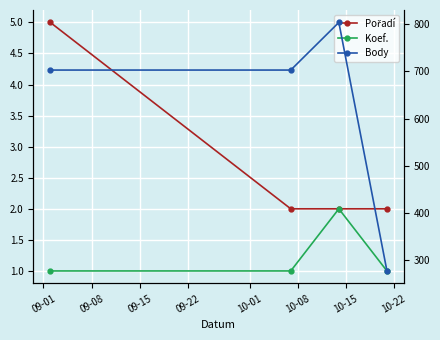

Which category has the lowest value in the Koef. series?

09-01